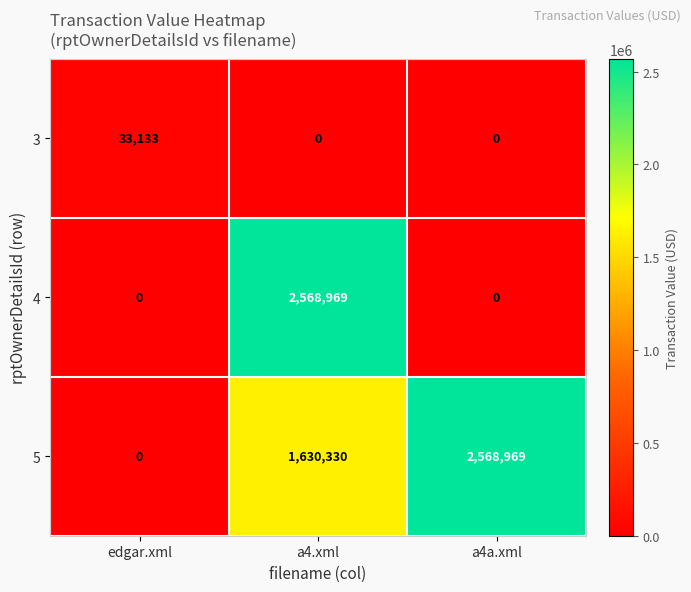

The 3 series shows 18452 at a4a.xml. True or false?

False